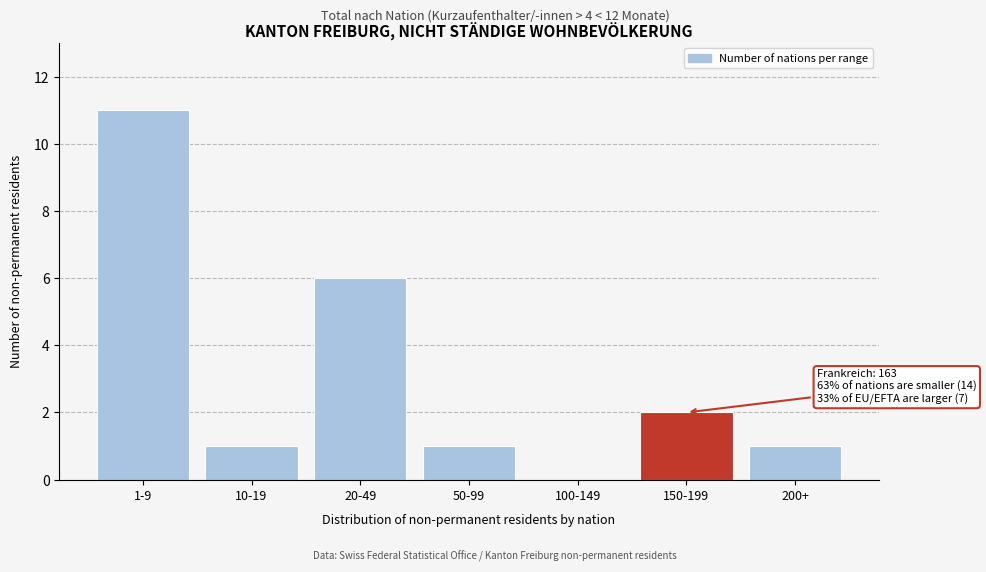

Reading left to right, extract all data points from this chart.

1-9=11	10-19=1	20-49=6	50-99=1	100-149=0	150-199=2	200+=1